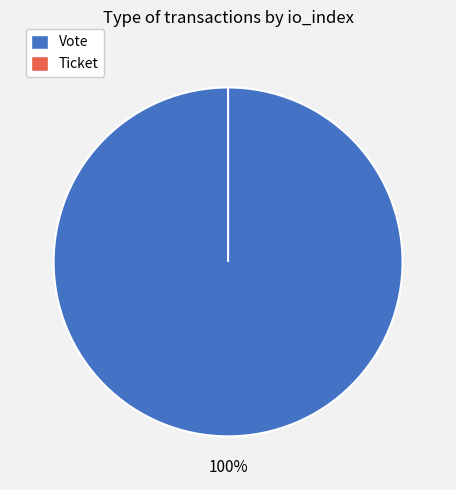

To the nearest percent, what is the difference between the largest and smallest slice percentages?

100%